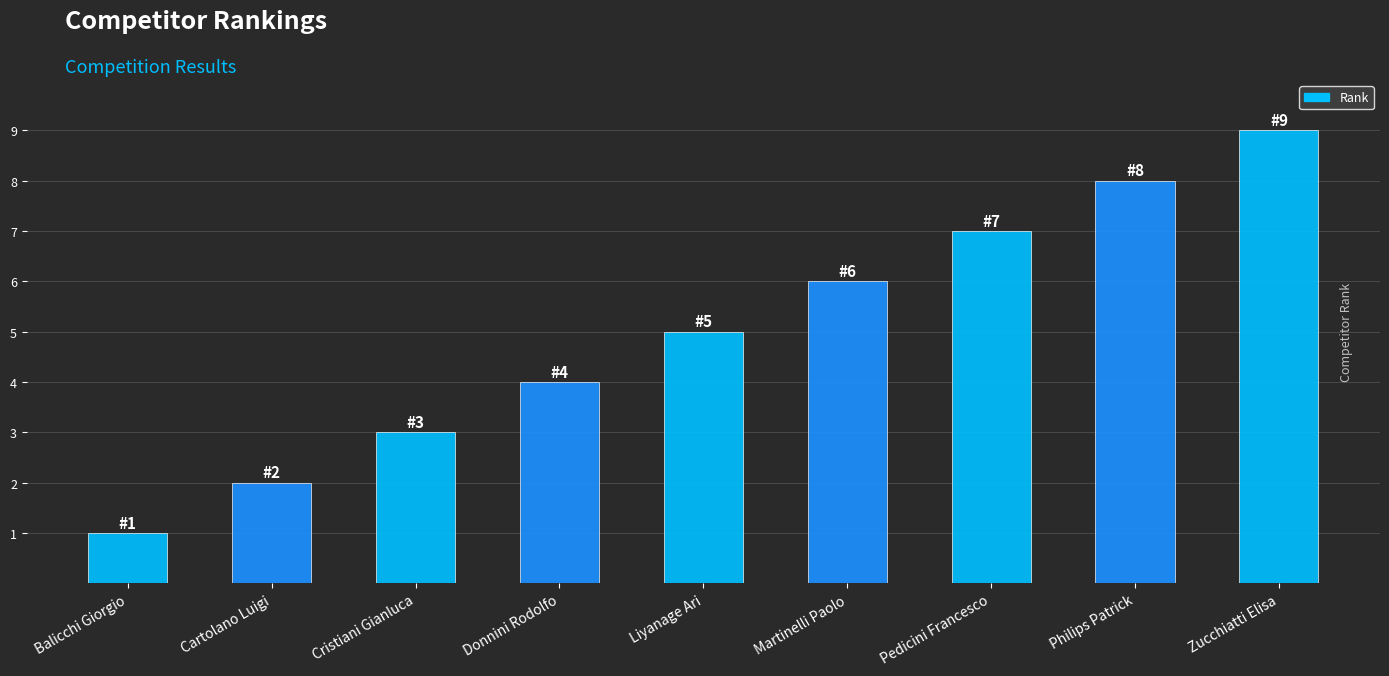

True or false: the data shows 2 at Zucchiatti Elisa.

False